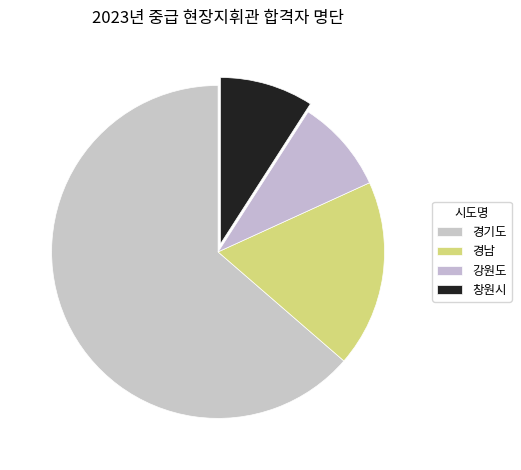

Does 경기도 account for over 50% of the chart?

Yes